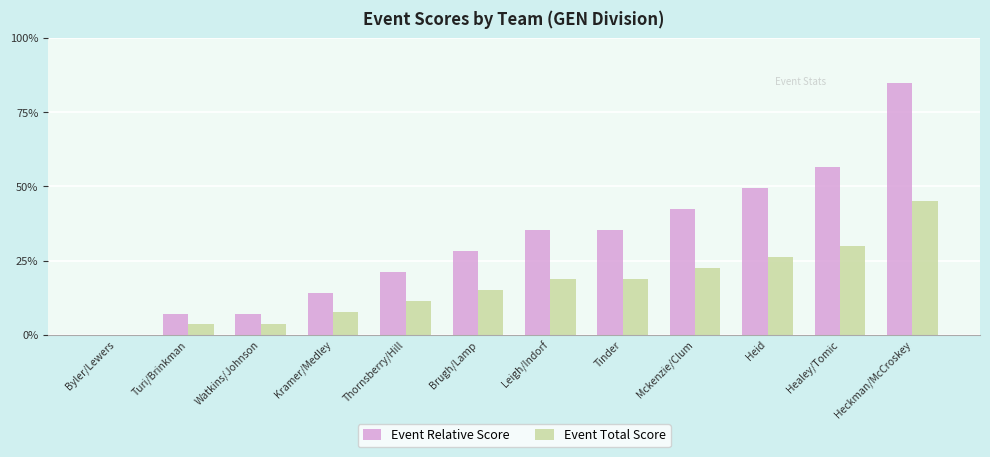

Which series changed the most between Byler/Lewers and Tinder?

Event Relative Score